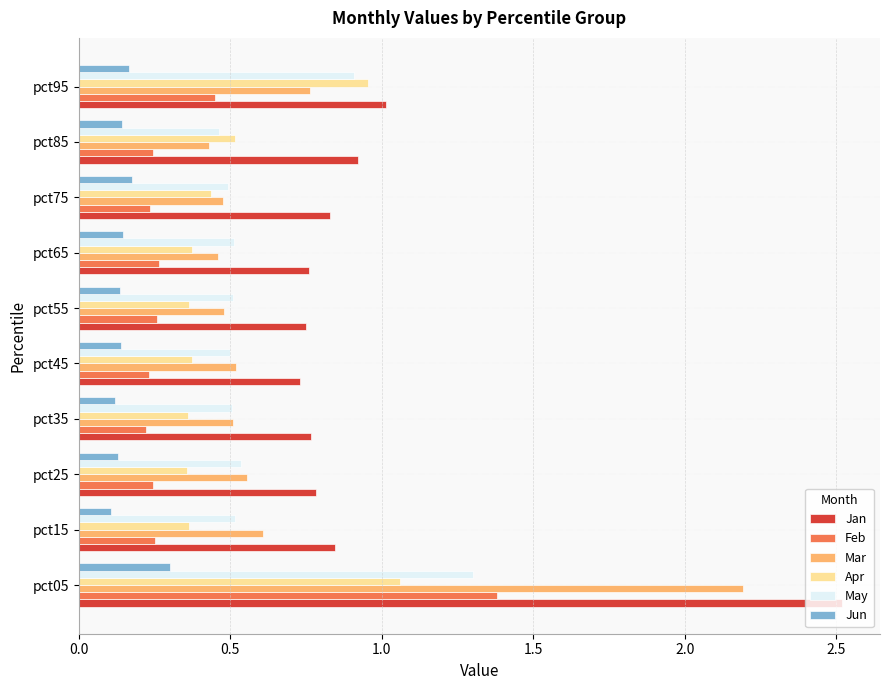

Which series has the widest spread of values?

Jan